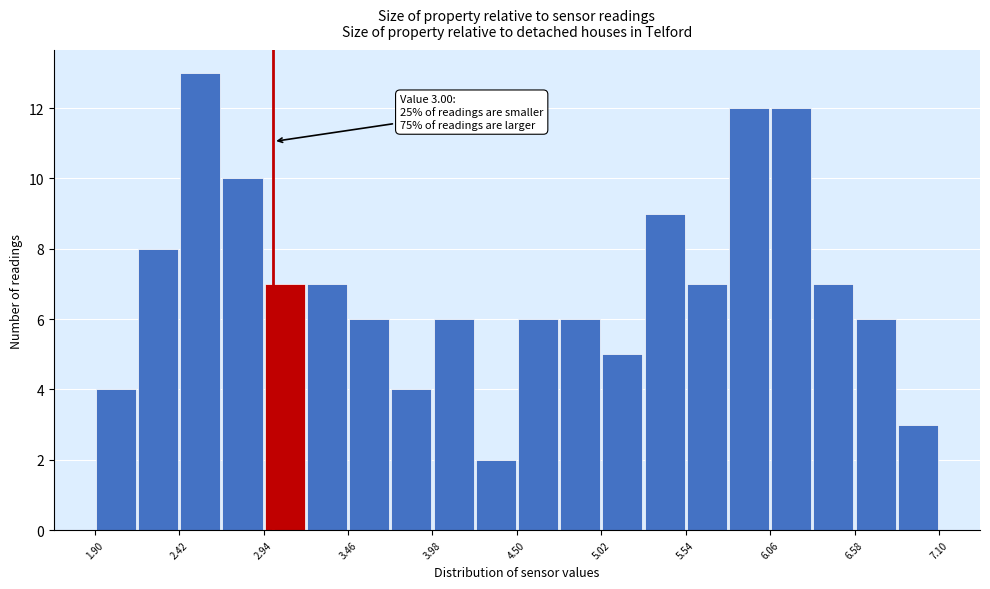

Around what value on the x-axis is the tallest bar? Give the approximate position of its centre, as read against the axis.

2.6